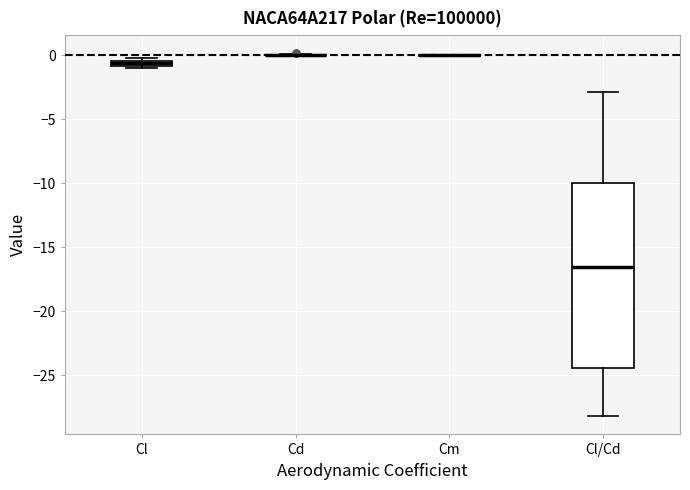

Which box is the tallest, from its lower edge to its upper edge?

Cl/Cd